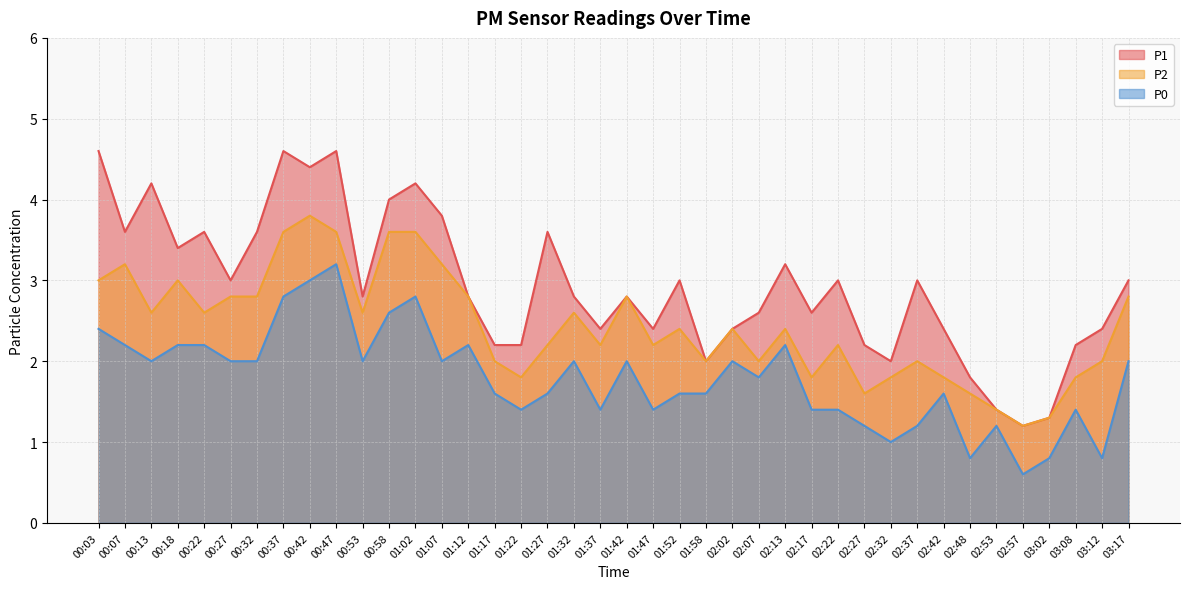

True or false: P0 has more than 0 points higher than both neighbors.

True